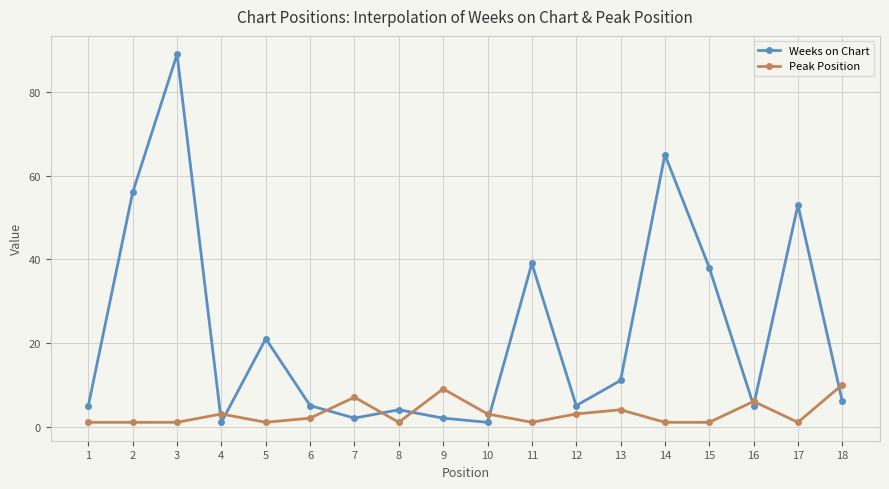

At which category is the sum across all series the highest?

3